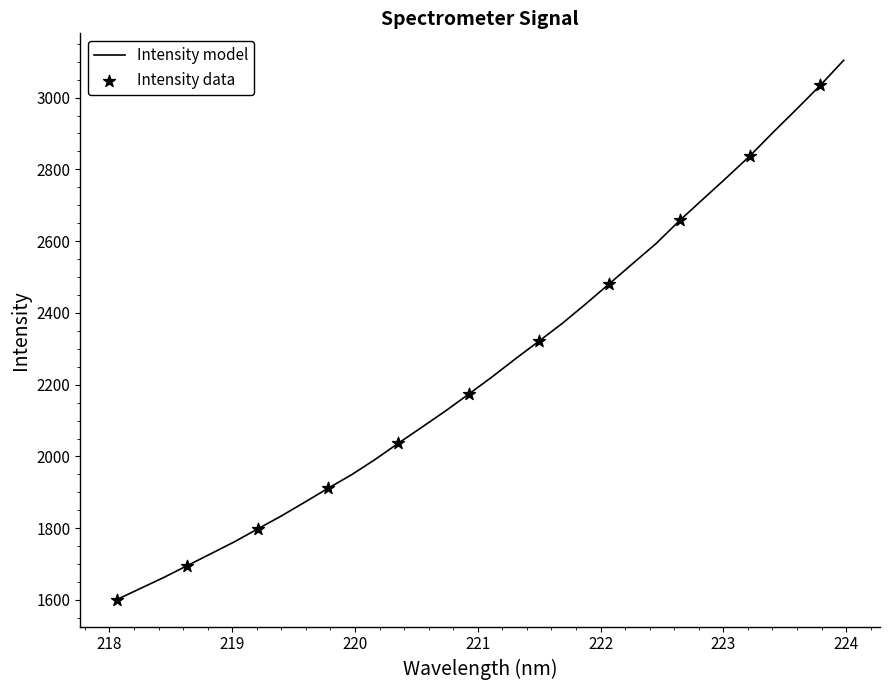

What is the smallest value displayed?

1601.1